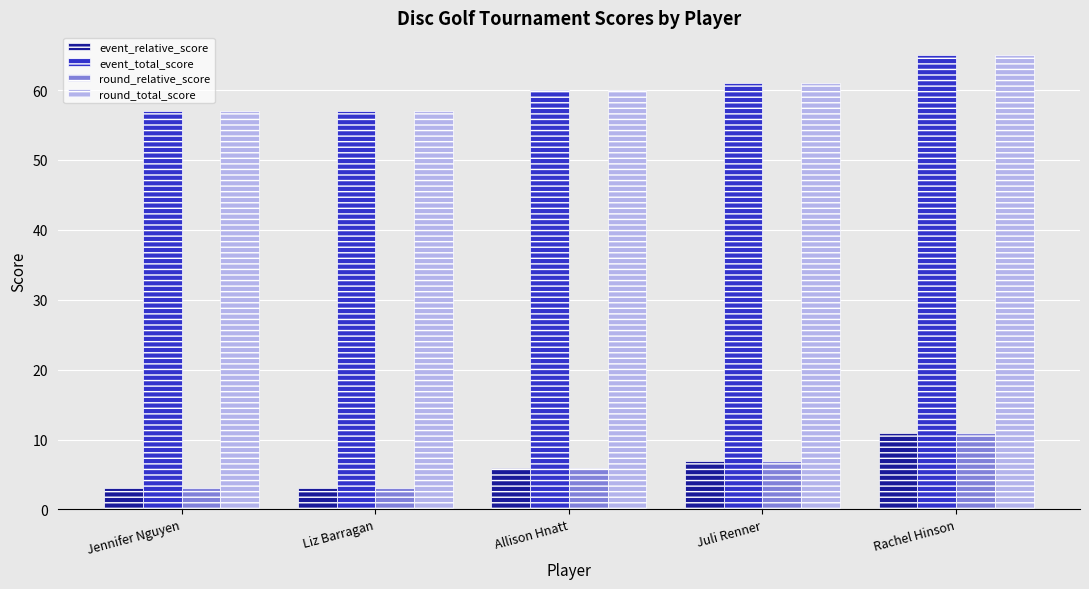

What is the label of the 3rd bar from the left?

Allison Hnatt